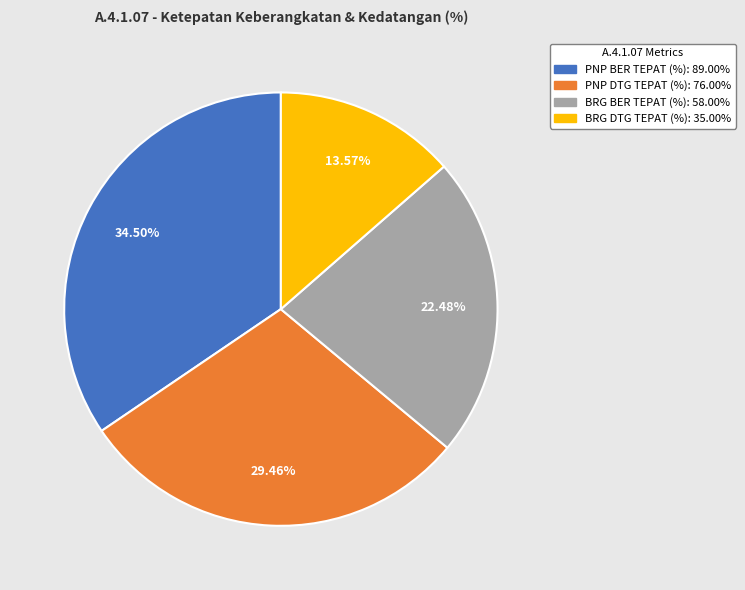

To the nearest percent, what is the difference between the BRG BER TEPAT (%) and PNP BER TEPAT (%) slice percentages?

12%